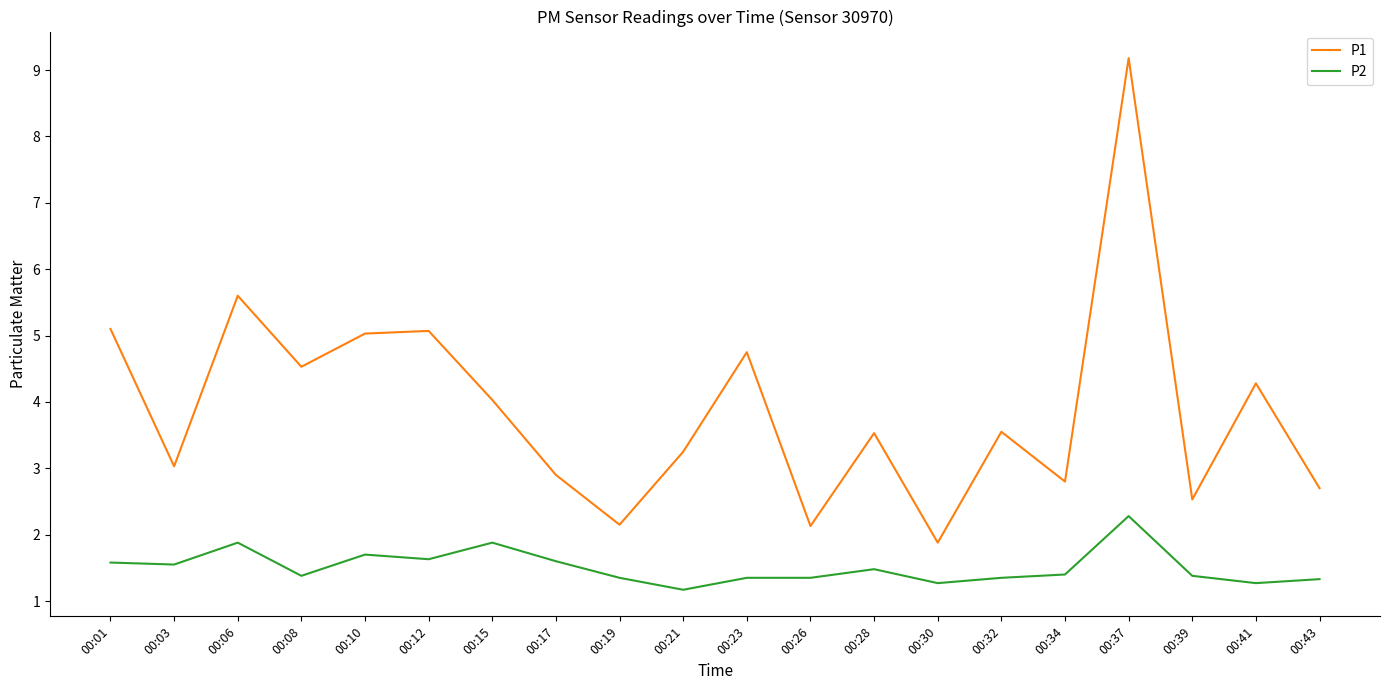

True or false: P1 has more than 1 interior local peaks.

True